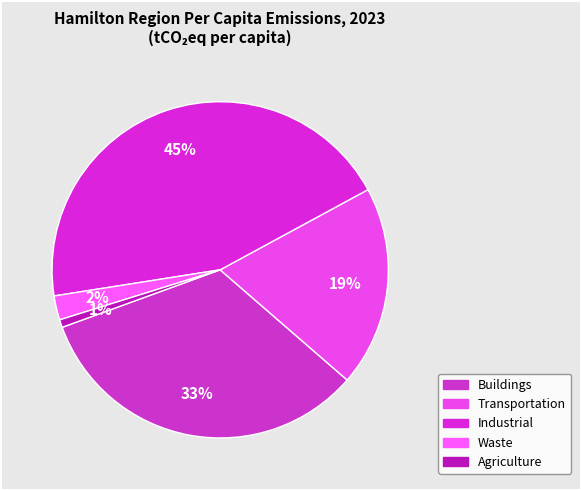

How much of the chart is everything except Transportation?

80.7%